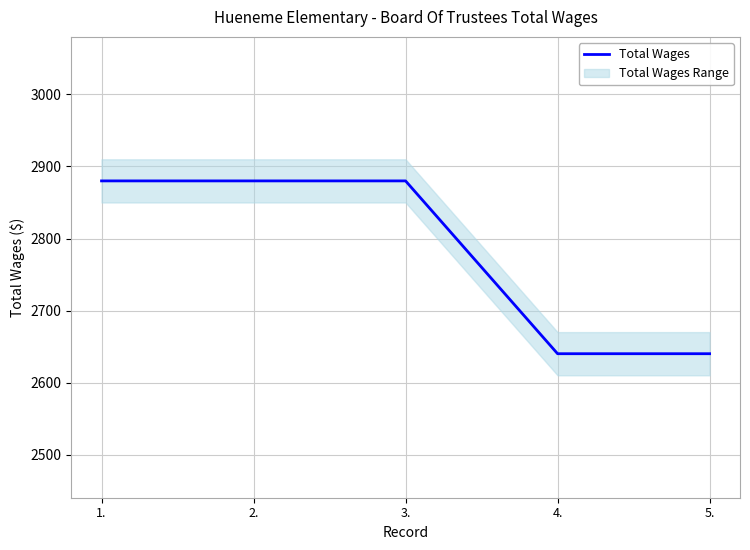

What is the label of the 4th point from the left?

4.